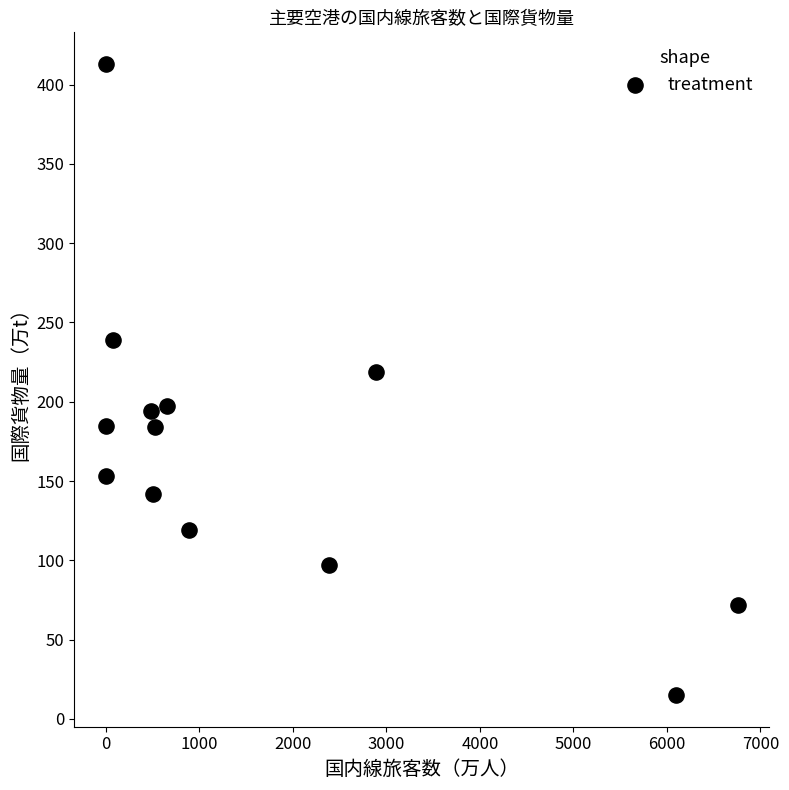

What Y value in the scatter plot is closest to 214?

219